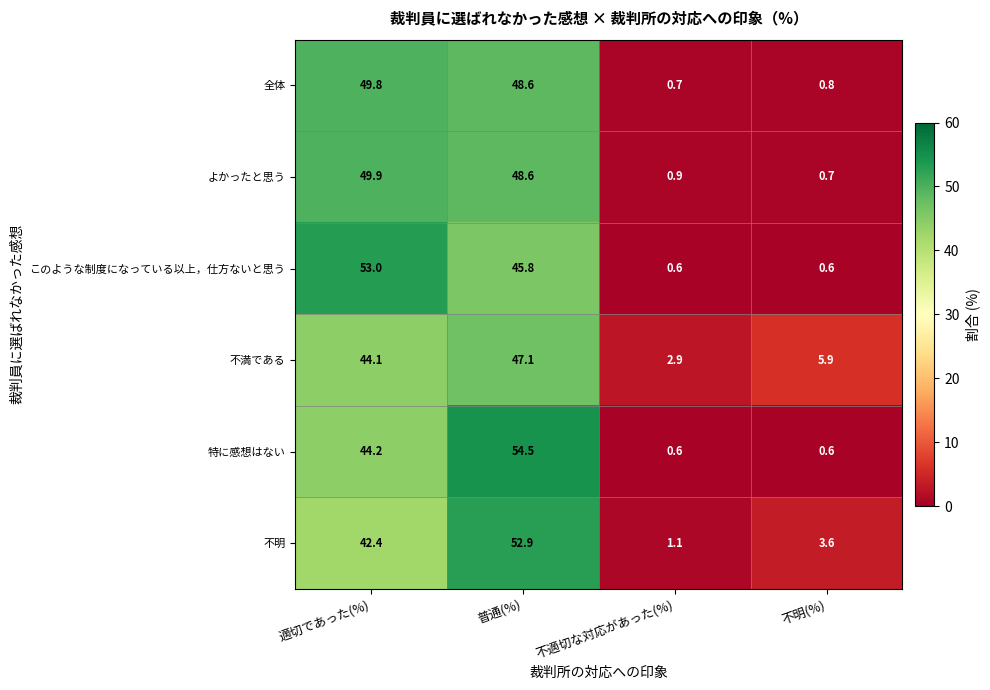

What is the difference between the highest and lowest values at 普通(%)?

8.7